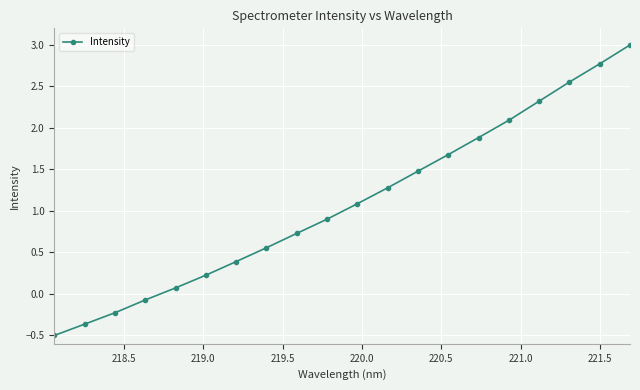

What is the minimum value shown in the chart?

-0.5